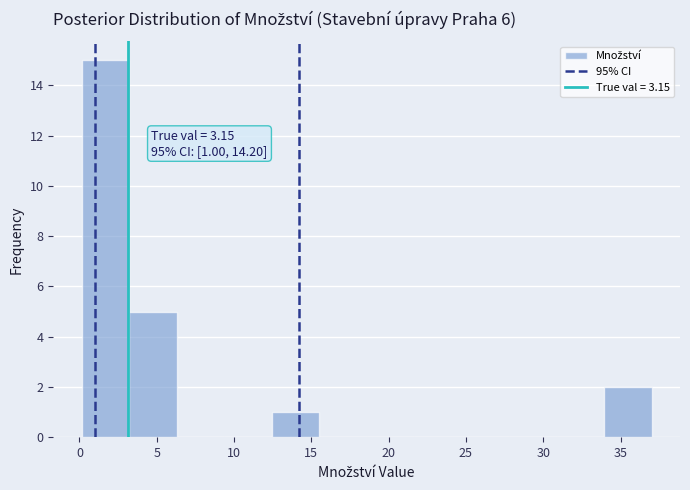

Which range on the x-axis has the tallest bar?

0.0 to 3.0